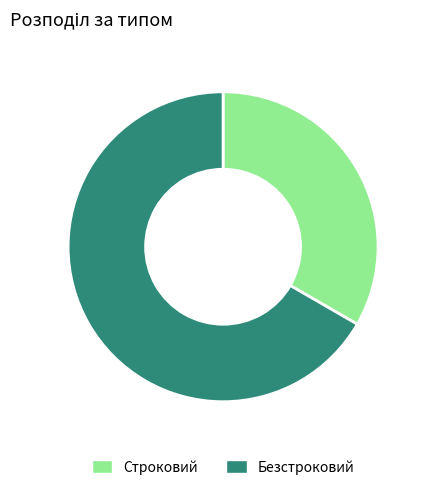

Which slice is the smallest?

Строковий